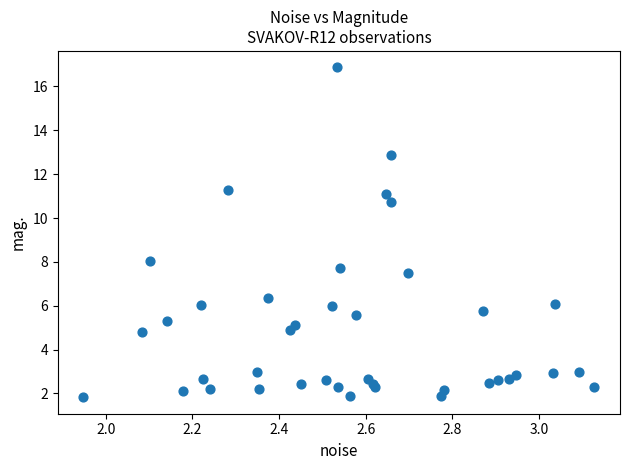

What Y value in the scatter plot is closest to 9?

8.0